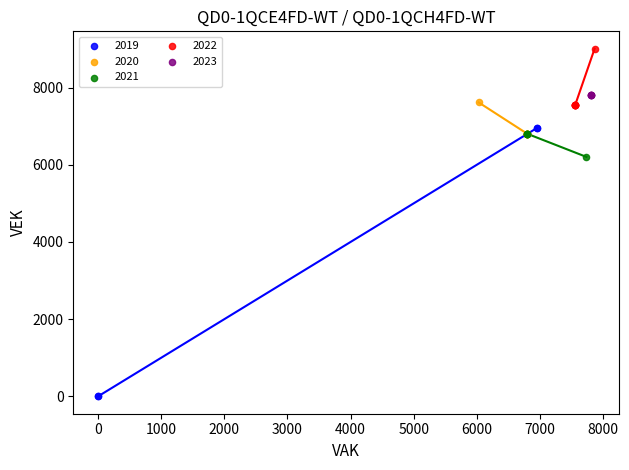

What are all the series names shown in the legend?

2019, 2020, 2021, 2022, 2023